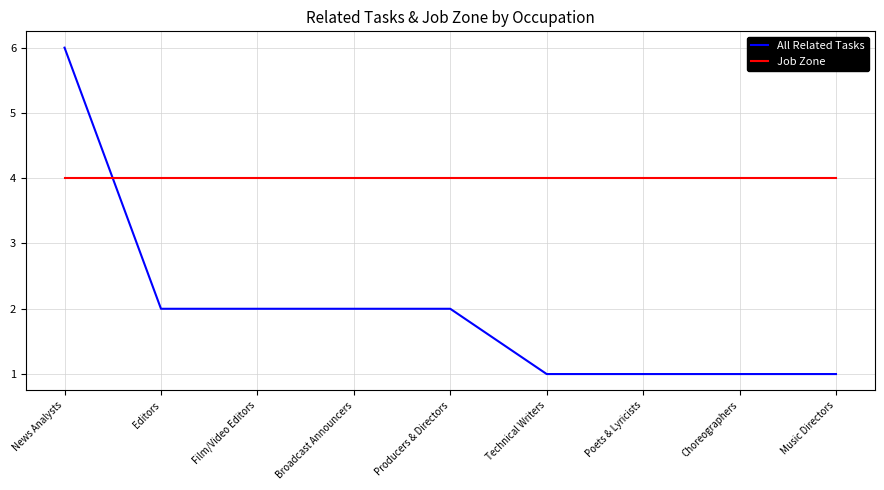

What is the difference between the All Related Tasks values at Film/Video Editors and Technical Writers?

1